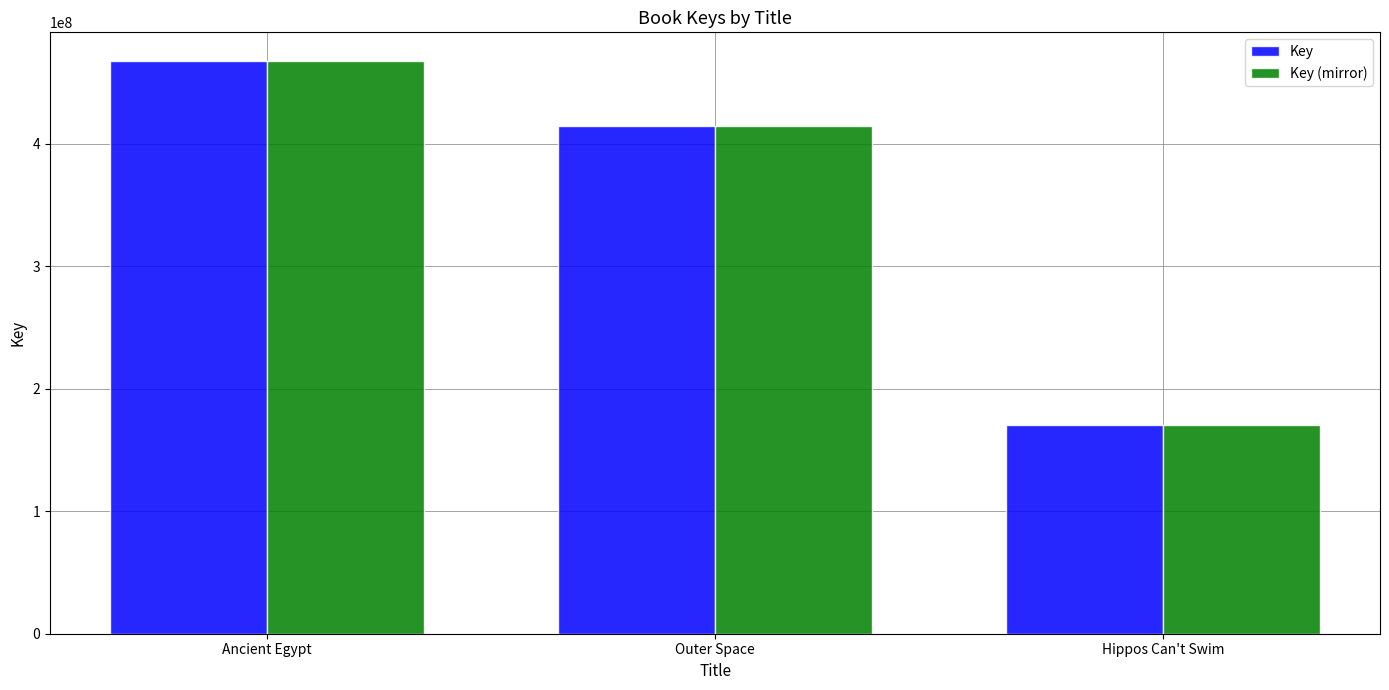

How many values in the Key (mirror) series are below 414443068?

1